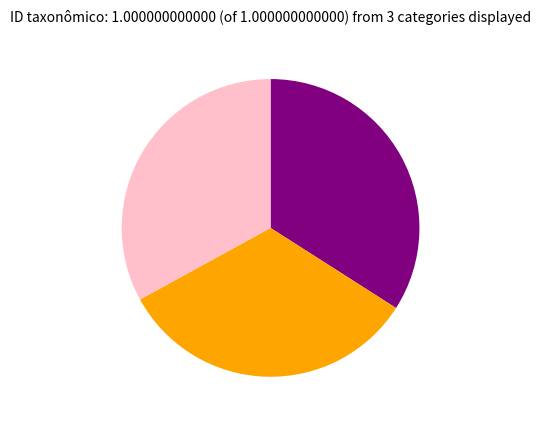

How many slices are in this pie chart?

3